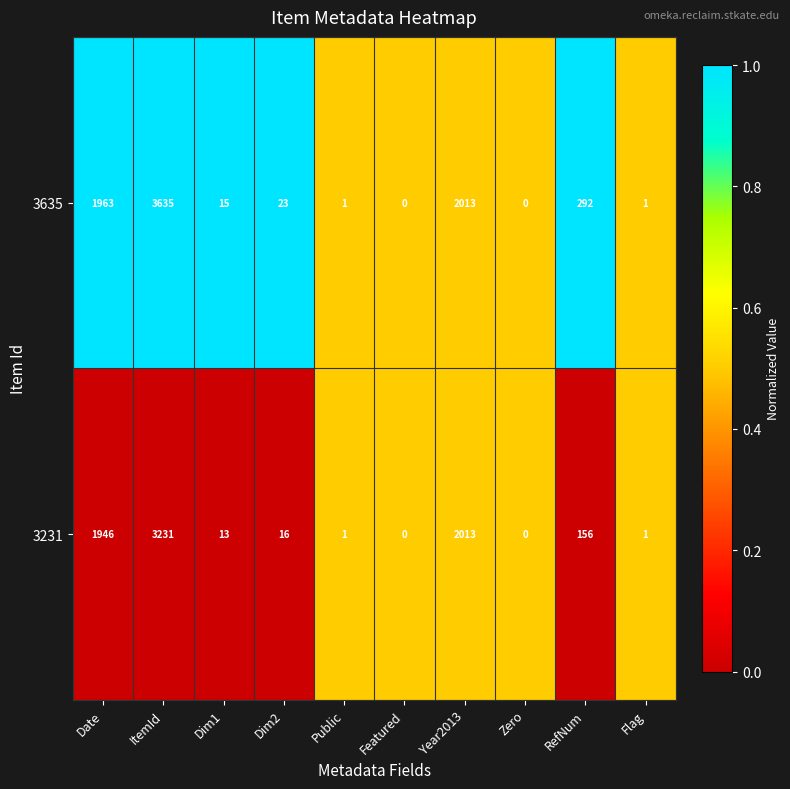

How many distinct data groups are displayed?

2